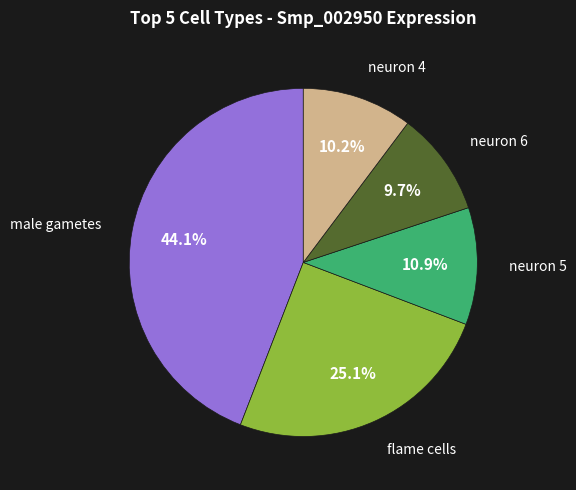

Is there a majority slice in this chart?

No